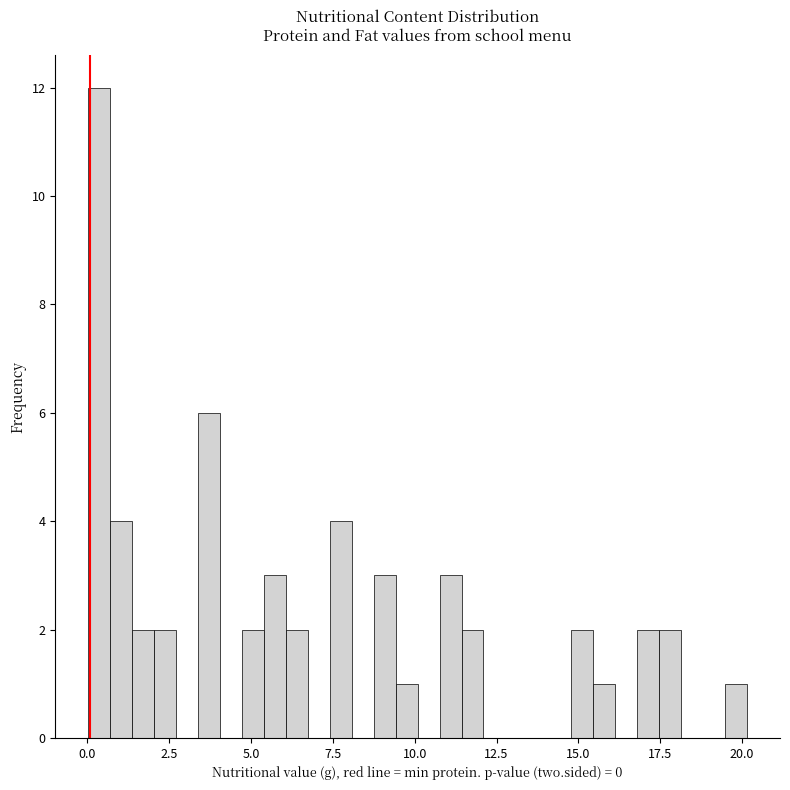

Read against the x-axis, roughly where is the centre of the tallest bar?

0.5